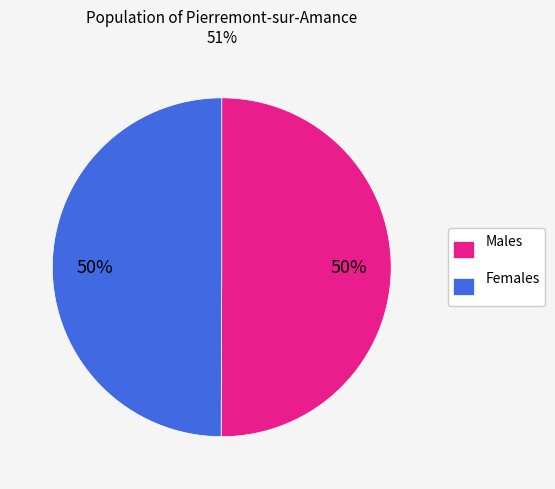

To the nearest percent, what is the average slice percentage?

50%